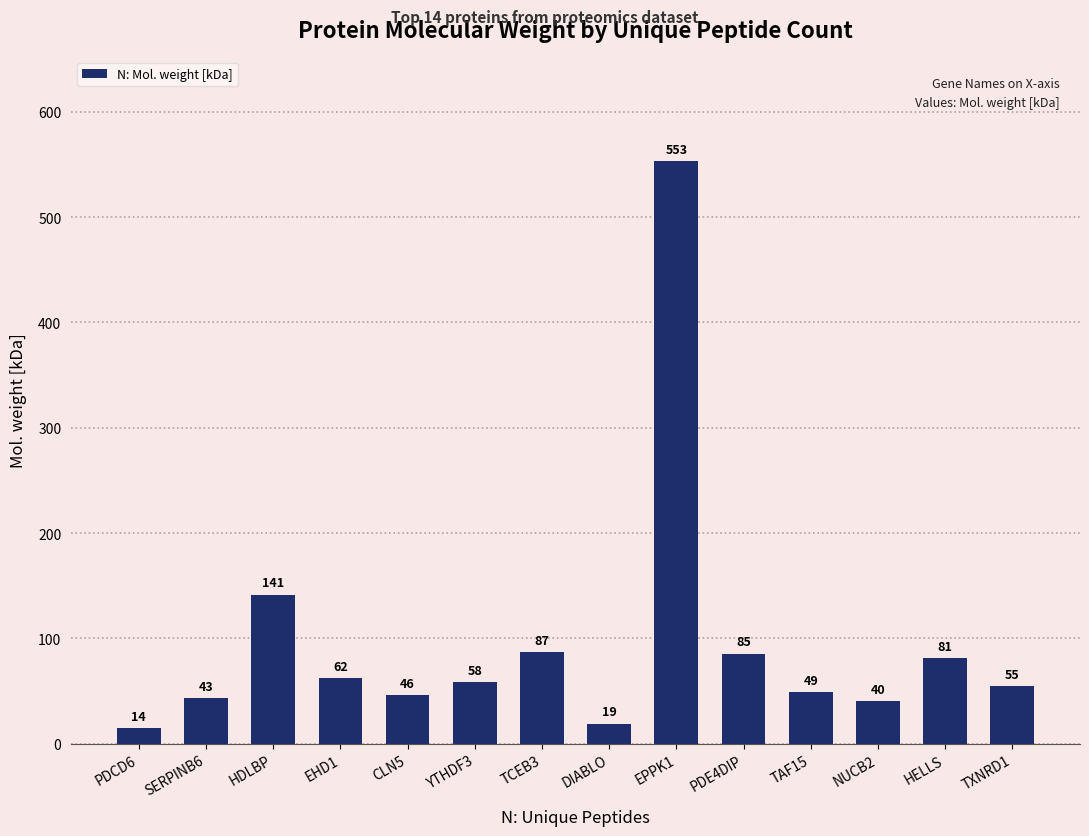

Which label corresponds to the largest value in the chart?

EPPK1